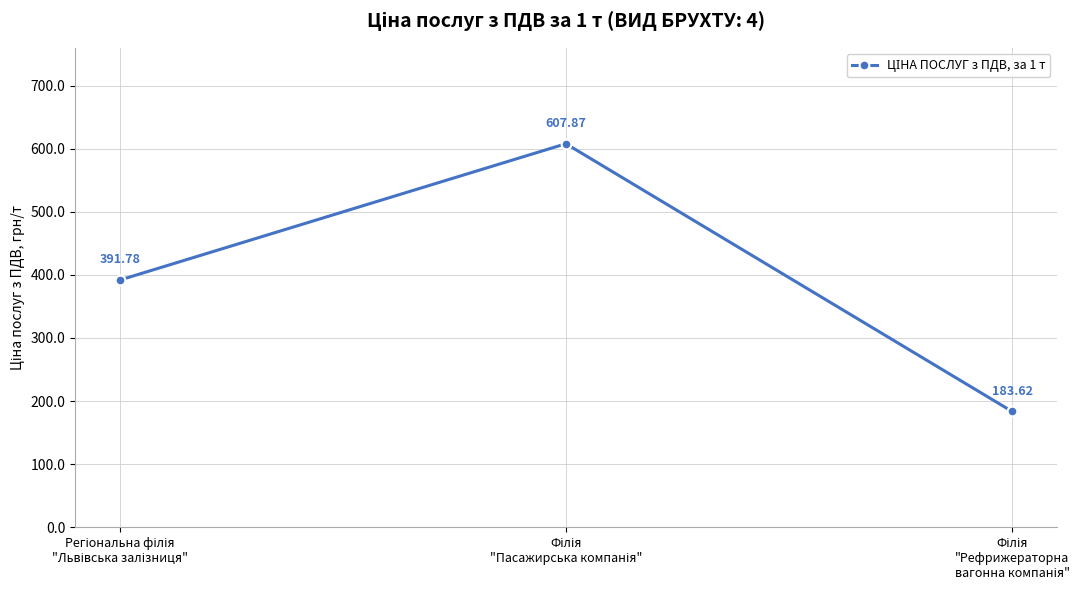

Is this an area chart (filled region under the line)?

No